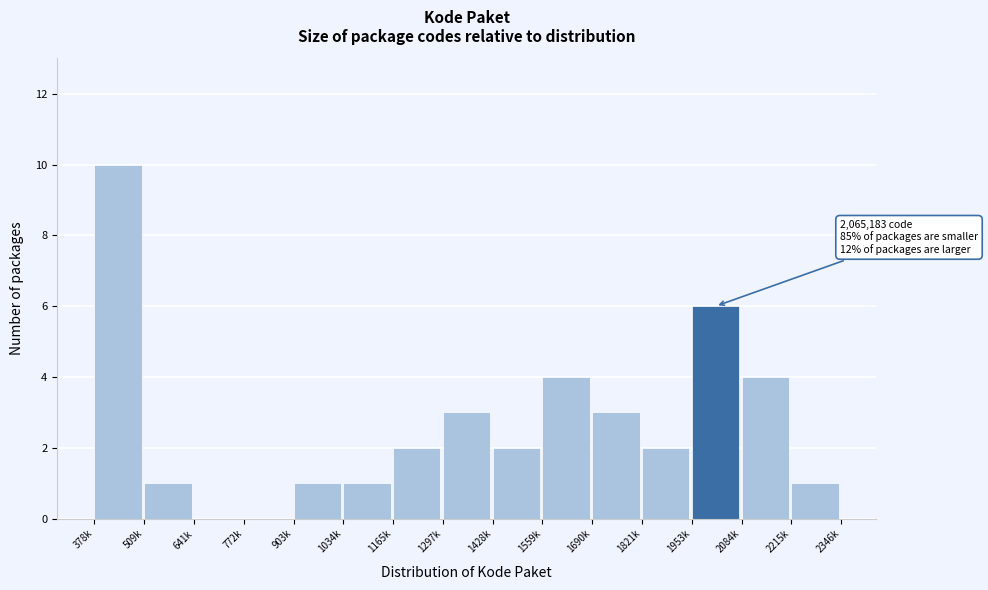

Reading right to left, extract all data points from this chart.

2215k=1	2084k=4	1953k=6	1821k=2	1690k=3	1559k=4	1428k=2	1297k=3	1165k=2	1034k=1	903k=1	772k=0	641k=0	509k=1	378k=10